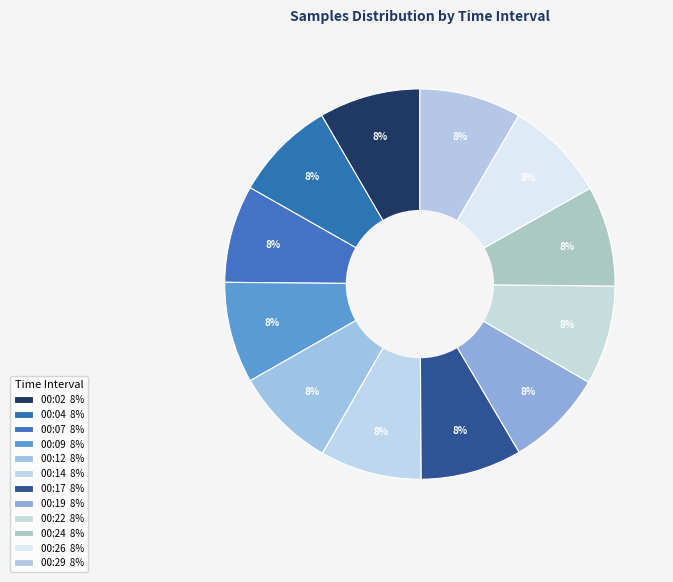

Is it true that 00:19 is 8% of the pie?

True